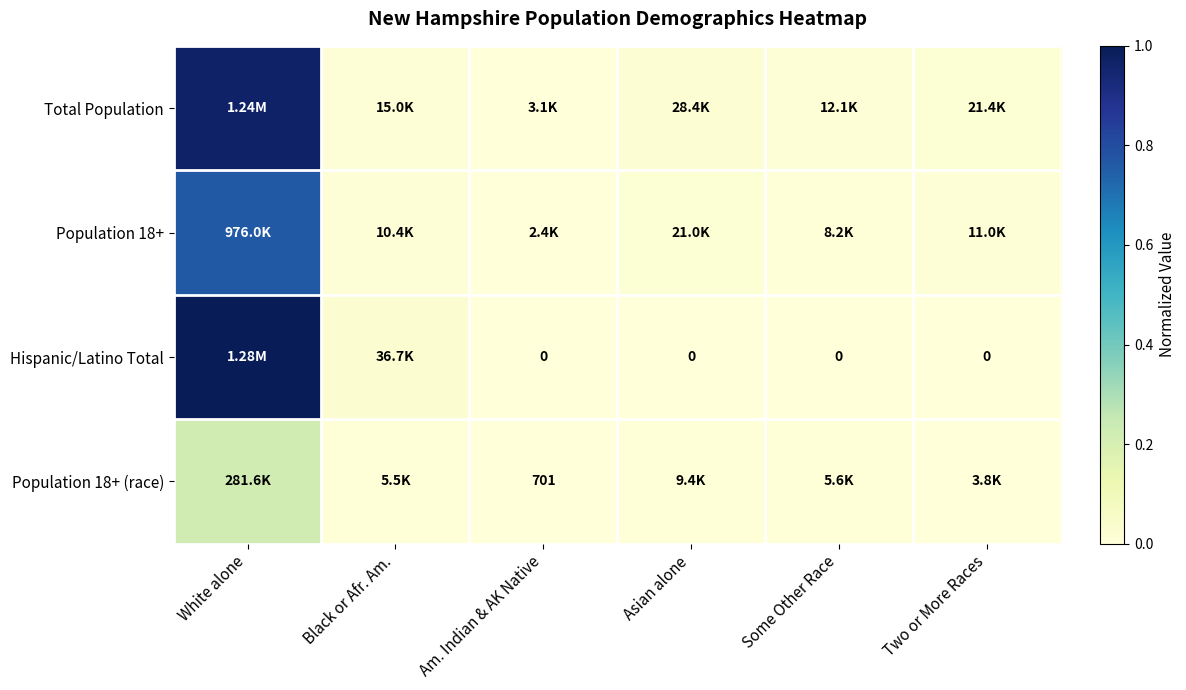

Which category has the lowest value in the Population 18+ (race) series?

Am. Indian & AK Native